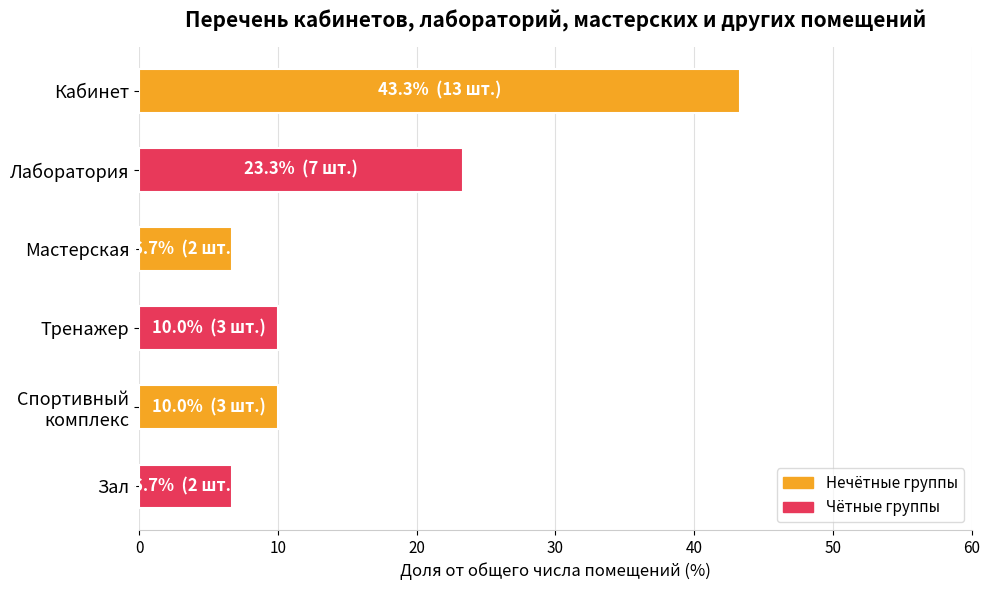

How many data points does each series have?

6